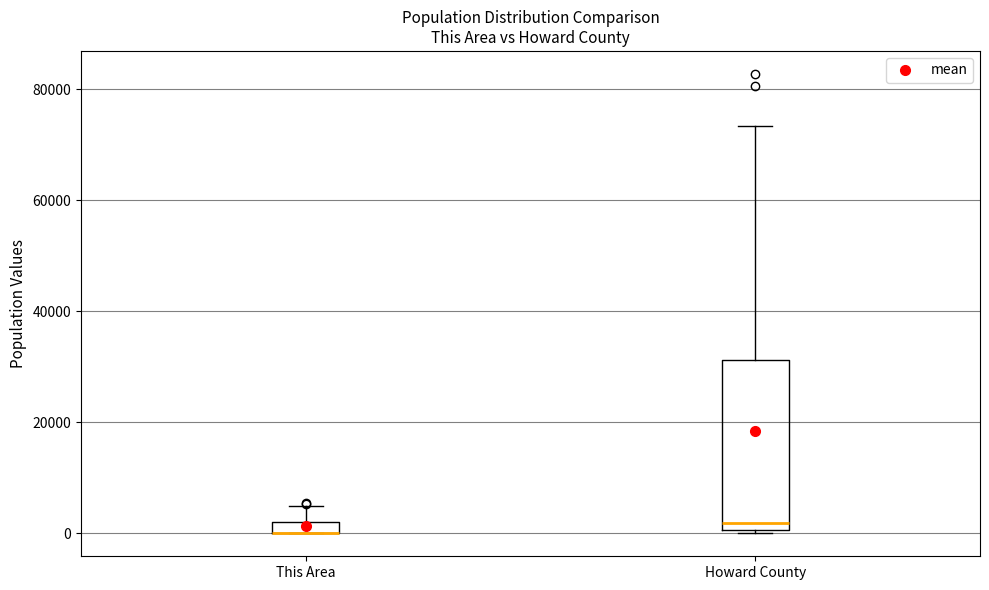

Comparing the boxes themselves (not the whiskers), which one is the tallest?

Howard County